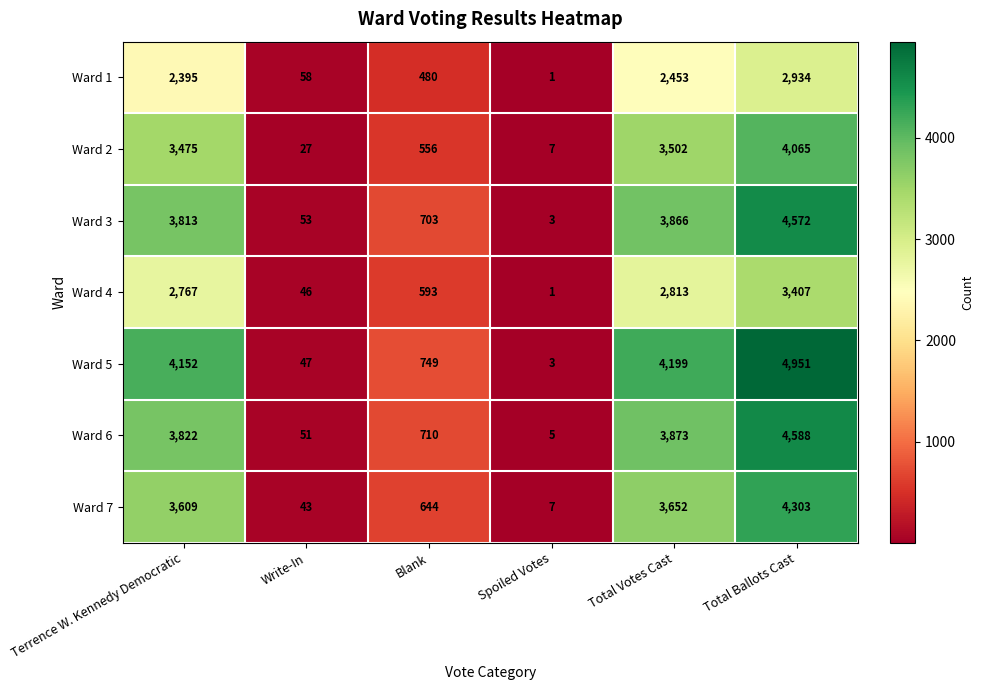

At how many categories does at least one series exceed 2421?

3